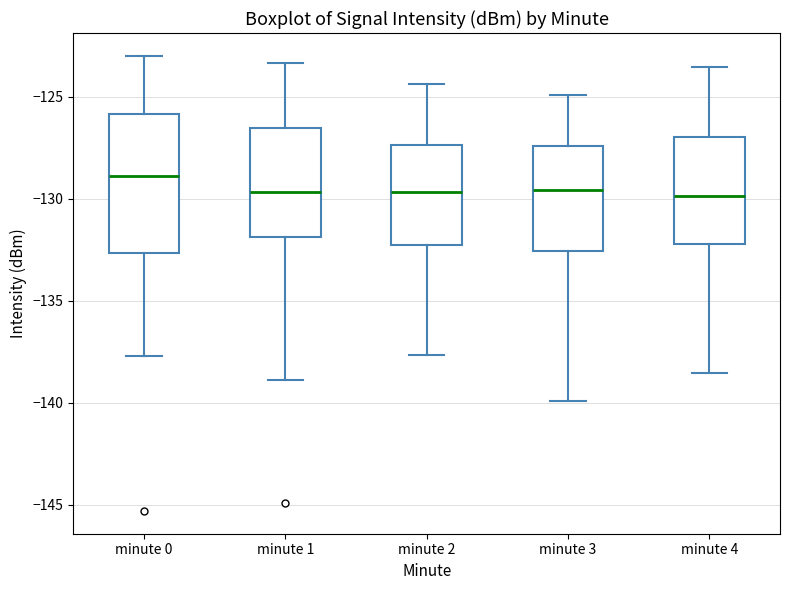

Reading left to right, read every box against the y-axis: the position of its median line, the range the box covers, and the ends of its whiskers. The values are not printed on the chart, so give them approximately, as read against the axis.

minute 0: median -129.0, box -132.5 to -126.0, whiskers -137.5 to -123.0
minute 1: median -129.5, box -132.0 to -126.5, whiskers -139.0 to -123.5
minute 2: median -129.5, box -132.5 to -127.5, whiskers -137.5 to -124.5
minute 3: median -129.5, box -132.5 to -127.5, whiskers -140.0 to -125.0
minute 4: median -130.0, box -132.0 to -127.0, whiskers -138.5 to -123.5